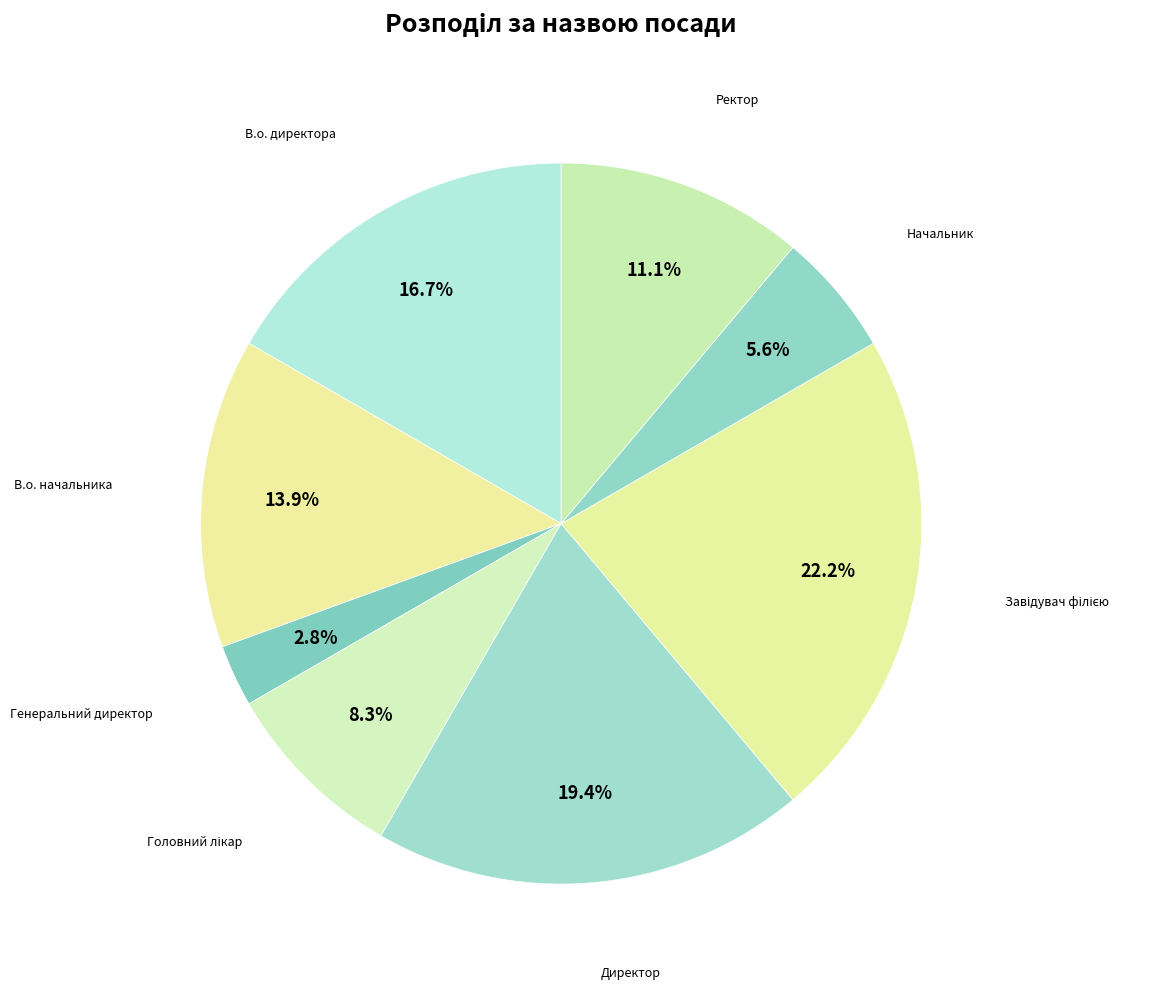

Do В.о. директора and В.о. начальника together represent more than half of the pie?

No